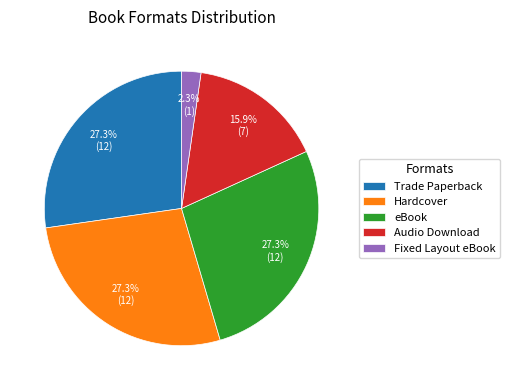

Does any single category account for the majority?

No